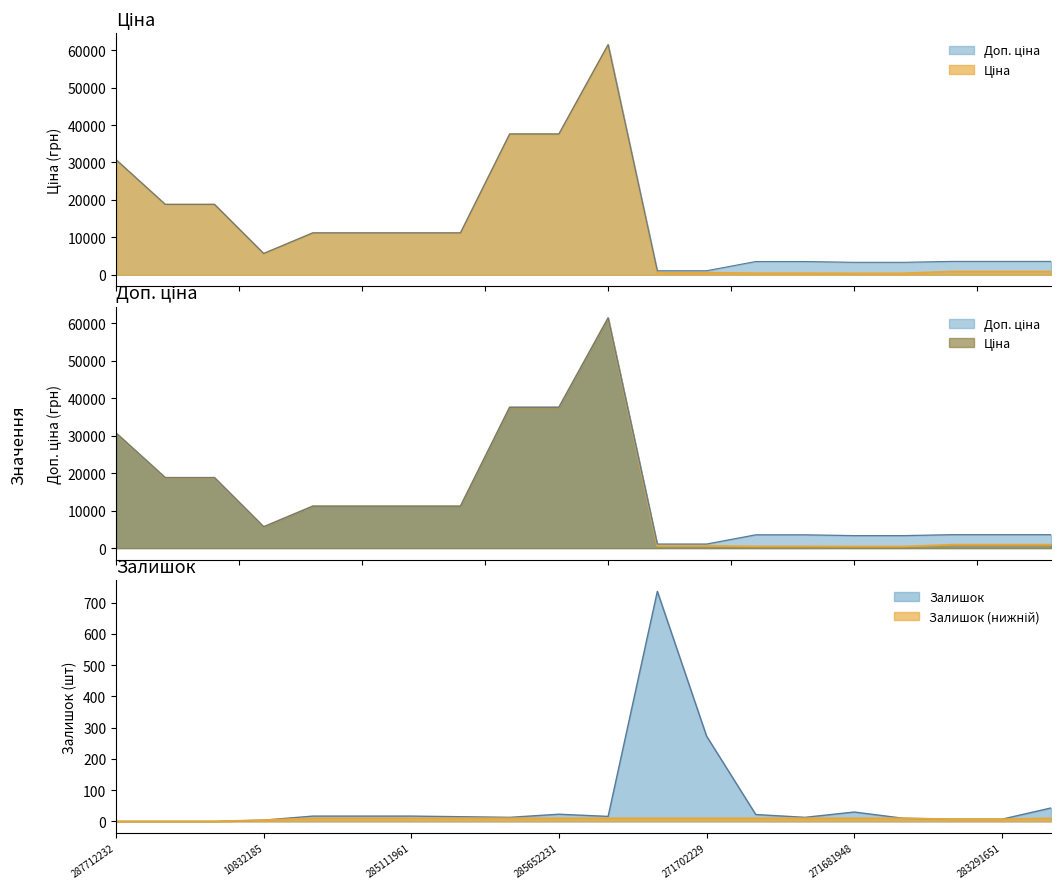

What is the spread (max minus min) of values at 285112217?

11171.2